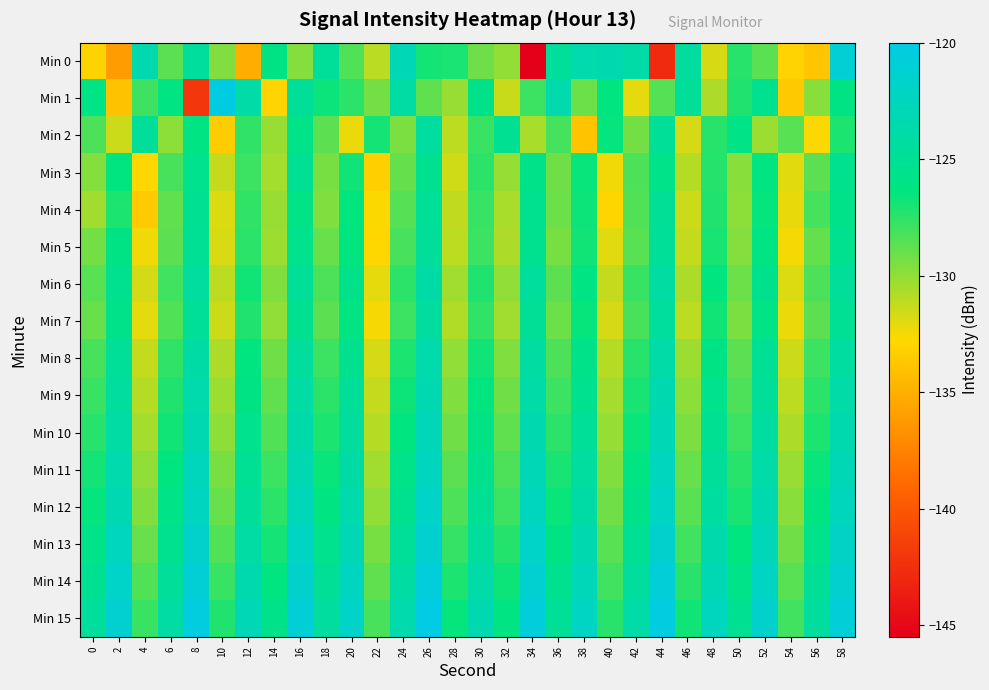

Which has a higher value, 58 or 24?

58